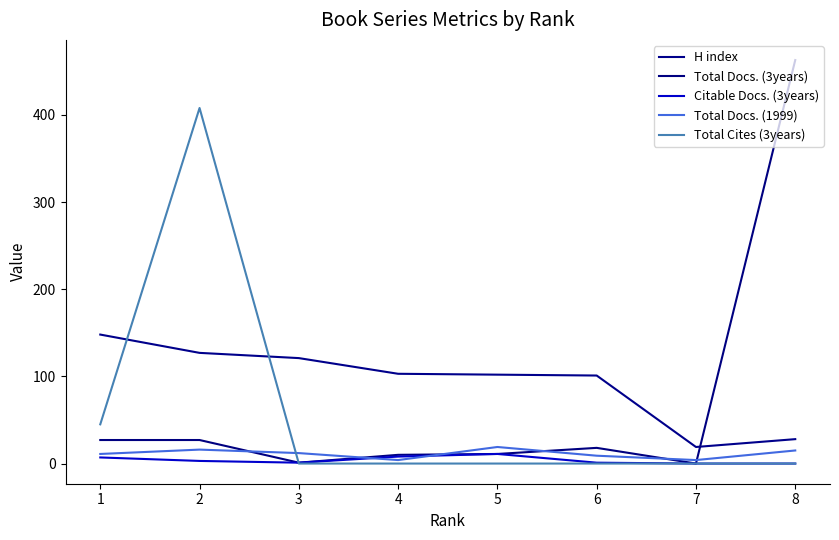

Reading left to right, what are all the values shown in this chart?

H index: 148	127	121	103	102	101	19	28
Total Docs. (3years): 27	27	1	10	11	18	0	463
Citable Docs. (3years): 7	3	1	8	11	1	0	0
Total Docs. (1999): 11	16	12	4	19	9	4	15
Total Cites (3years): 45	408	0	0	0	0	0	0